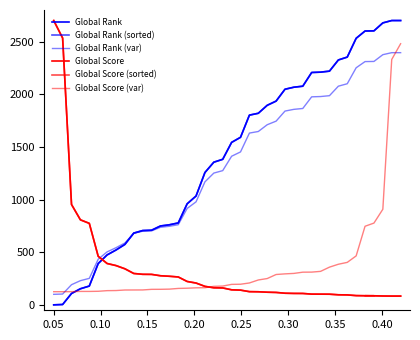

How many lines are shown in the chart?

6